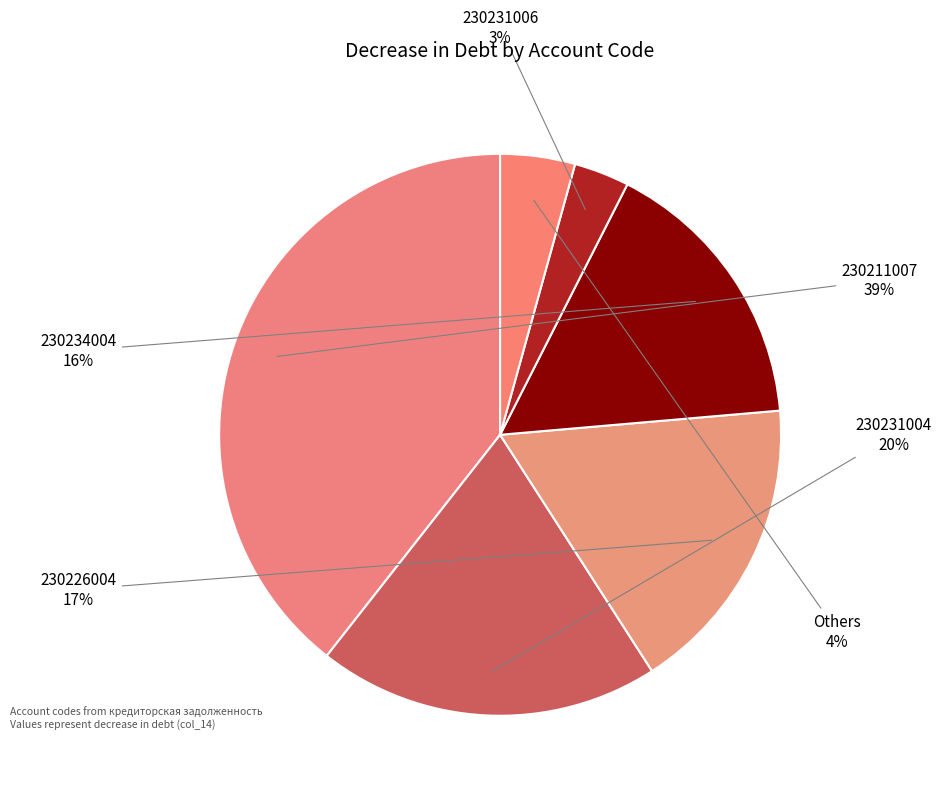

Is the sum of 230231006 and 230234004 greater than half?

No